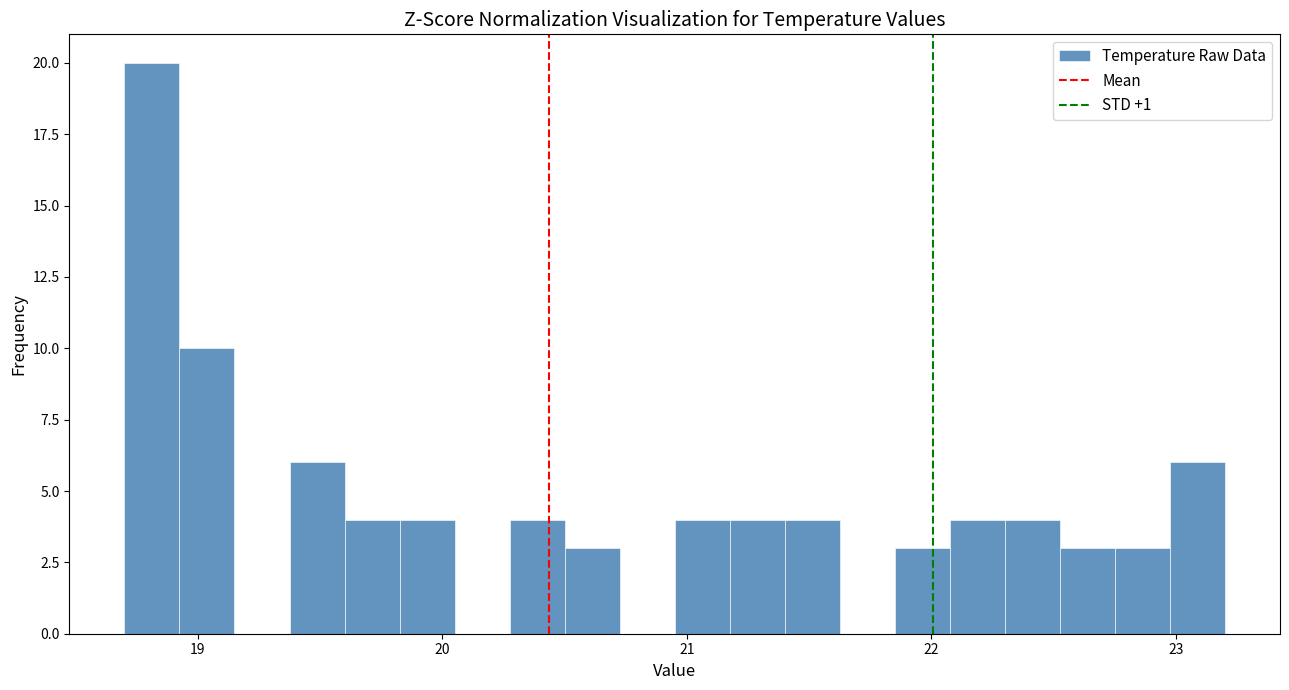

Read against the x-axis, roughly where is the centre of the tallest bar?

18.8